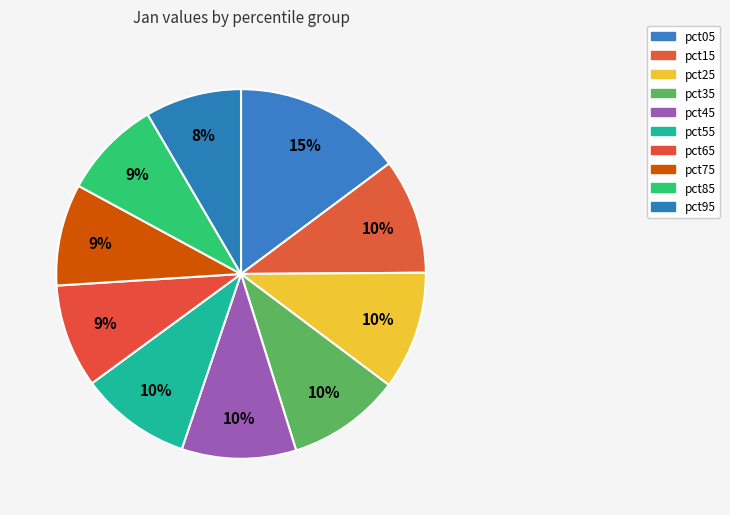

To the nearest percent, what percentage of the pie is pct55?

10%